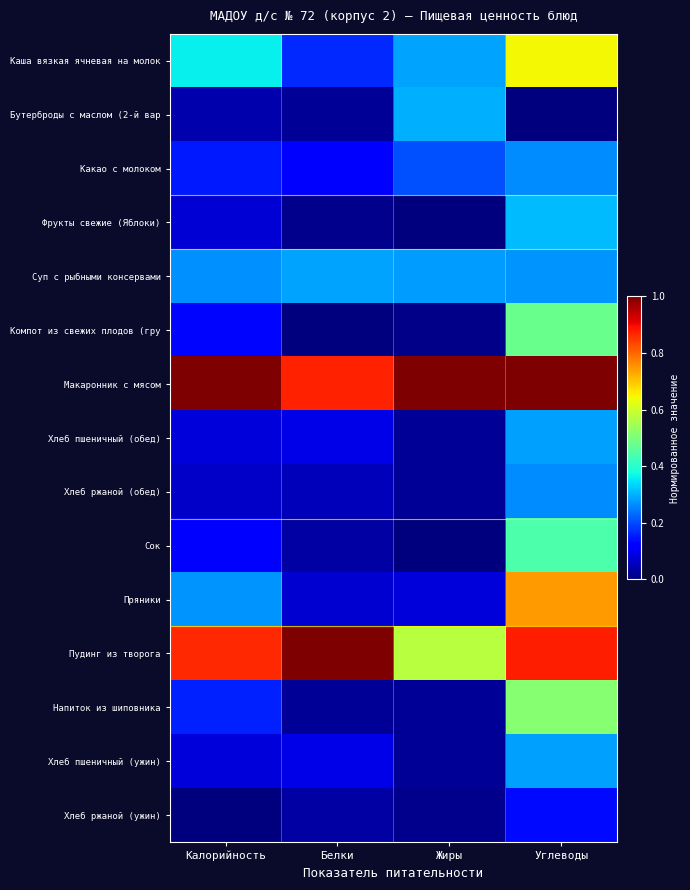

Which series has the largest total across all categories?

Макаронник с мясом